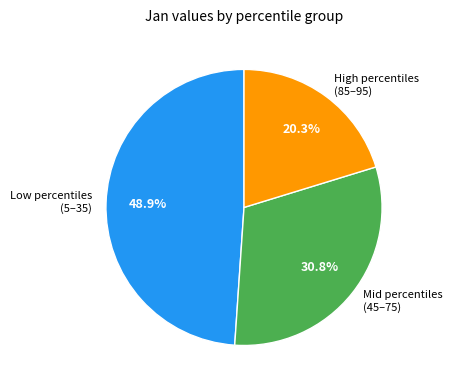

Count the number of slices in the pie.

3